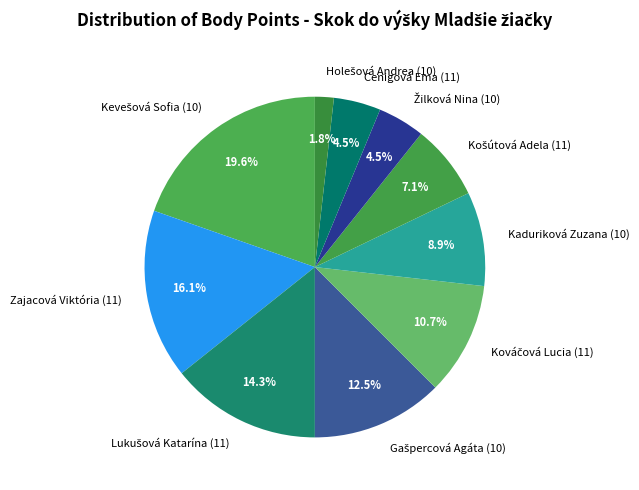

How much of the chart is everything except Zajacová Viktória (11)?

83.9%